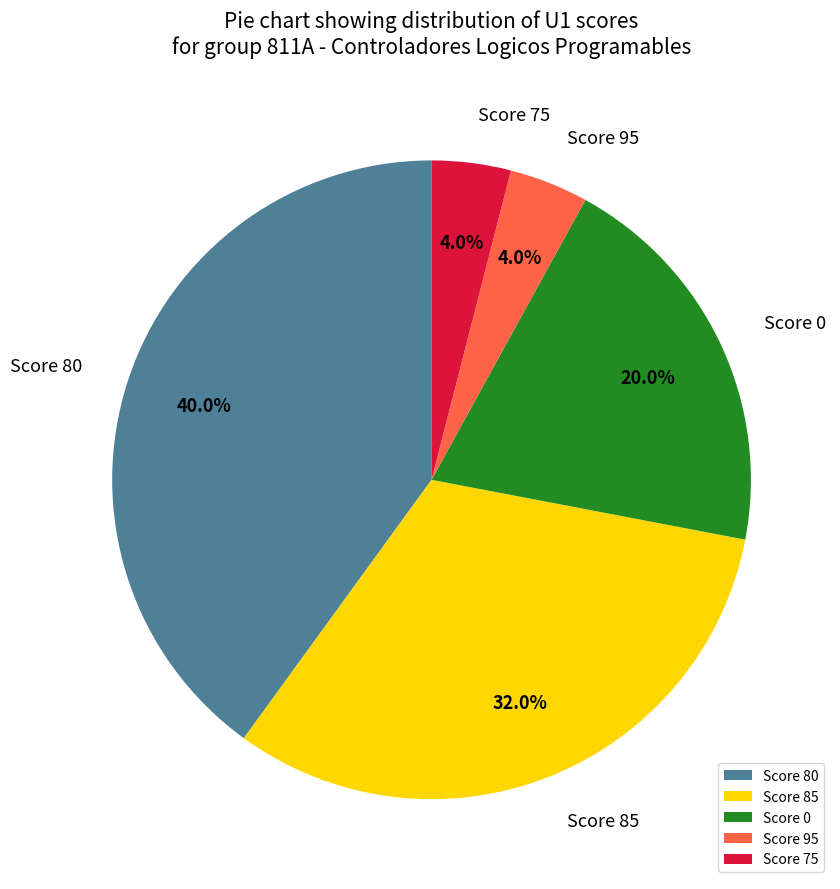

What percentage do Score 75 and Score 95 together represent?

8.0%